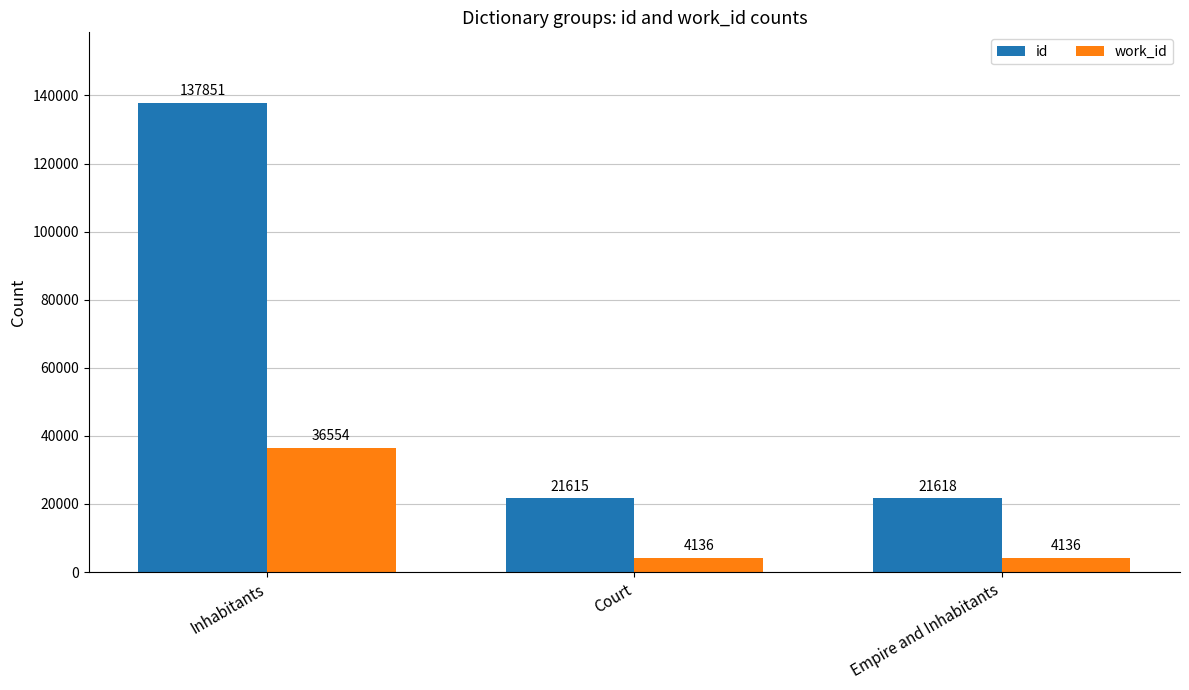

How many bars are there in each group?

2